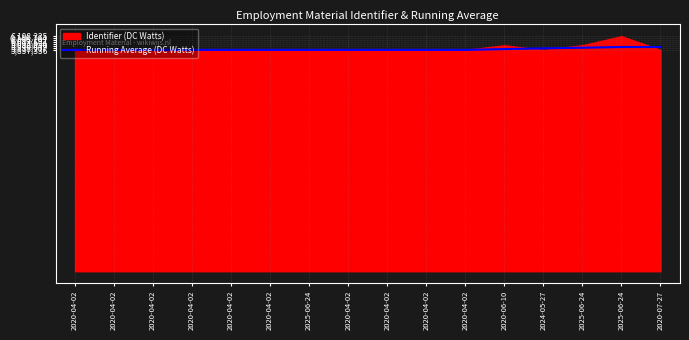

Which label corresponds to the largest value in the chart?

2025-06-24